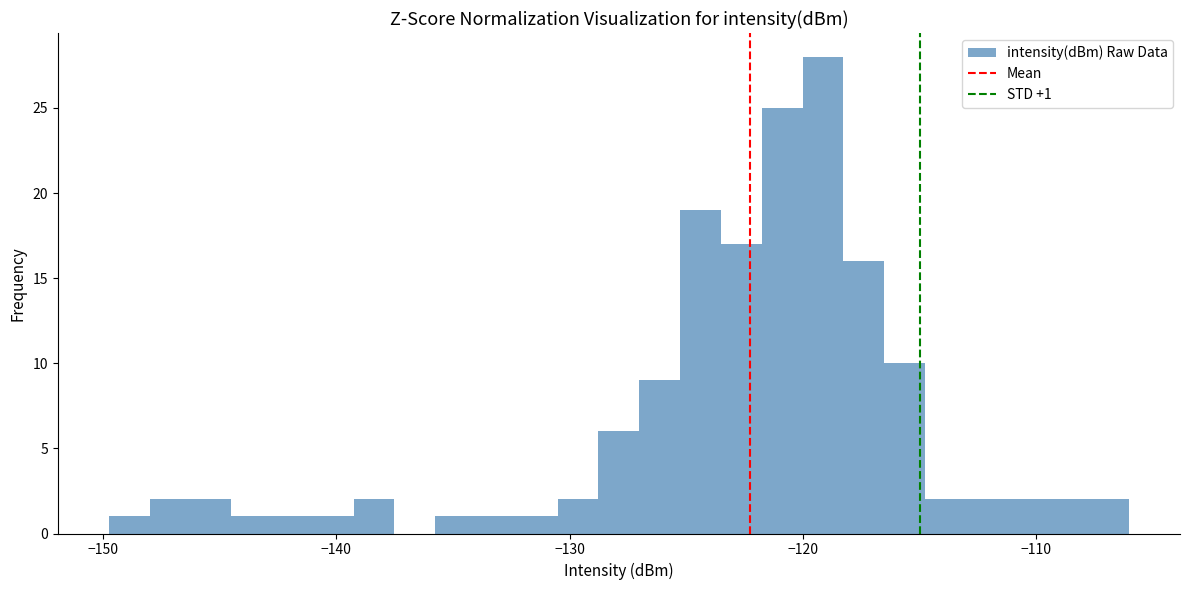

Read against the x-axis, roughly where is the centre of the tallest bar?

-119